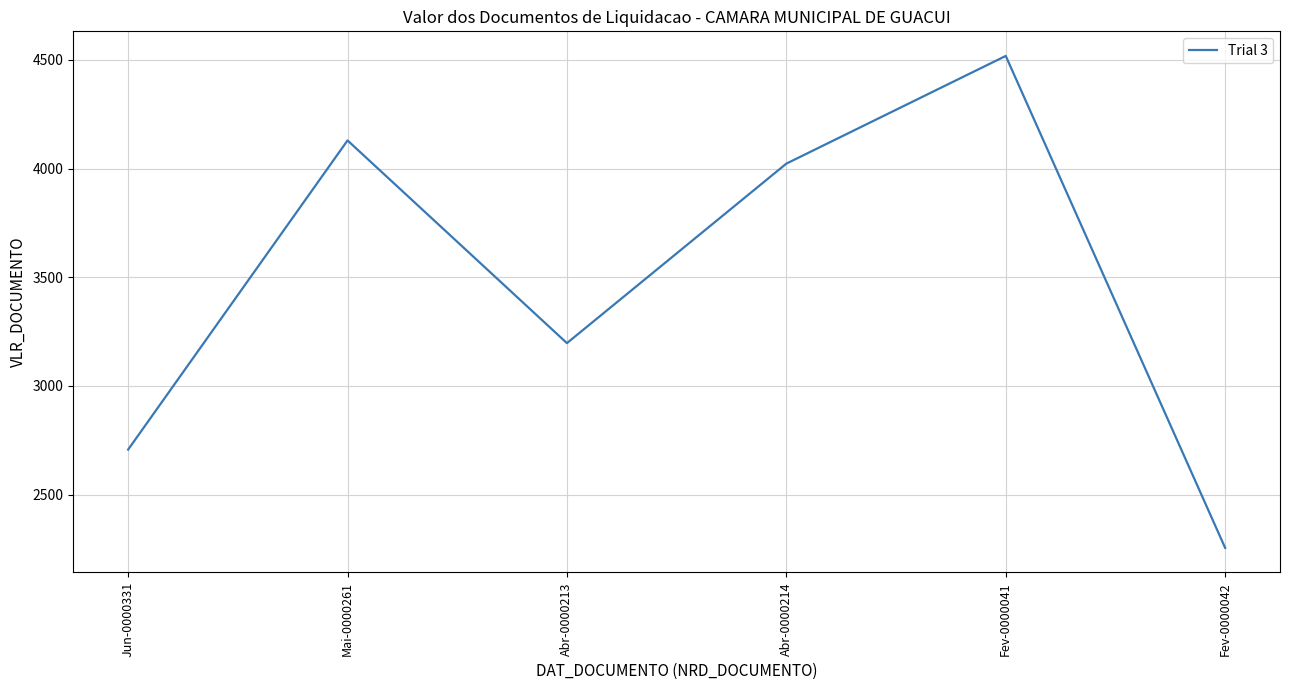

List the labels in order of value, largest first.

Fev-0000041, Mai-0000261, Abr-0000214, Abr-0000213, Jun-0000331, Fev-0000042